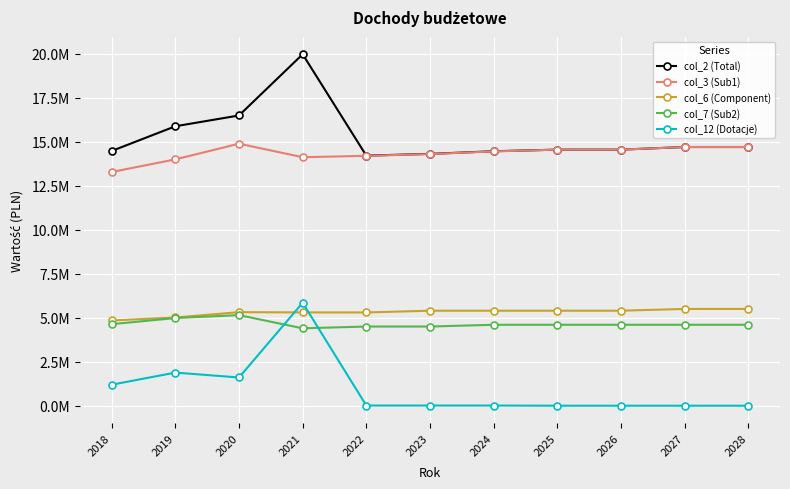

Reading left to right, what are all the values shown in this chart?

col_2 (Total): 14478942.3	15882968.3	16496265.3	19974970.8	14213000.0	14313000.0	14463000.0	14553000.0	14553000.0	14703000.0	14703000.0
col_3 (Sub1): 13283768.3	14000791.1	14892029.9	14123525.0	14203000.0	14303000.0	14453000.0	14553000.0	14553000.0	14703000.0	14703000.0
col_6 (Component): 4844233.0	5014477.0	5316507.0	5303109.0	5300000.0	5400000.0	5400000.0	5400000.0	5400000.0	5500000.0	5500000.0
col_7 (Sub2): 4634115.4	4981370.1	5148211.9	4399459.0	4500000.0	4500000.0	4600000.0	4600000.0	4600000.0	4600000.0	4600000.0
col_12 (Dotacje): 1195174.0	1882177.2	1604235.3	5851445.8	10000.0	10000.0	10000.0	0.0	0.0	0.0	0.0